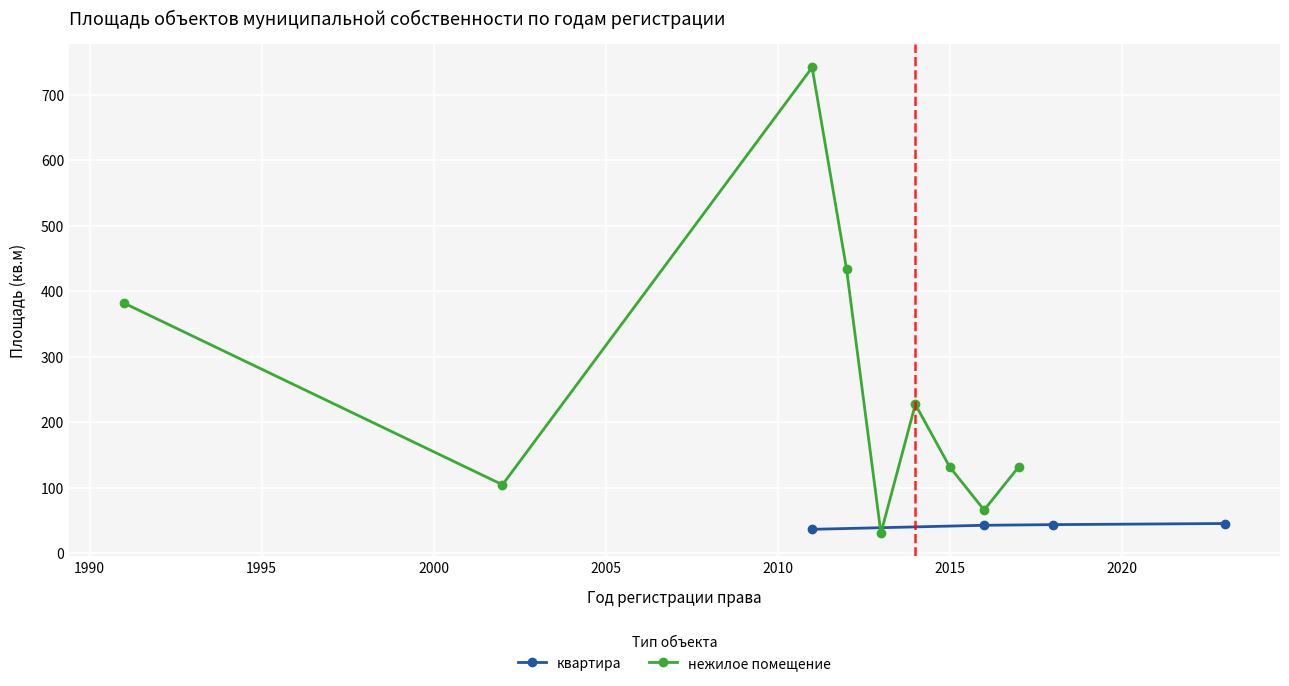

True or false: квартира and нежилое помещение intersect in this chart.

True